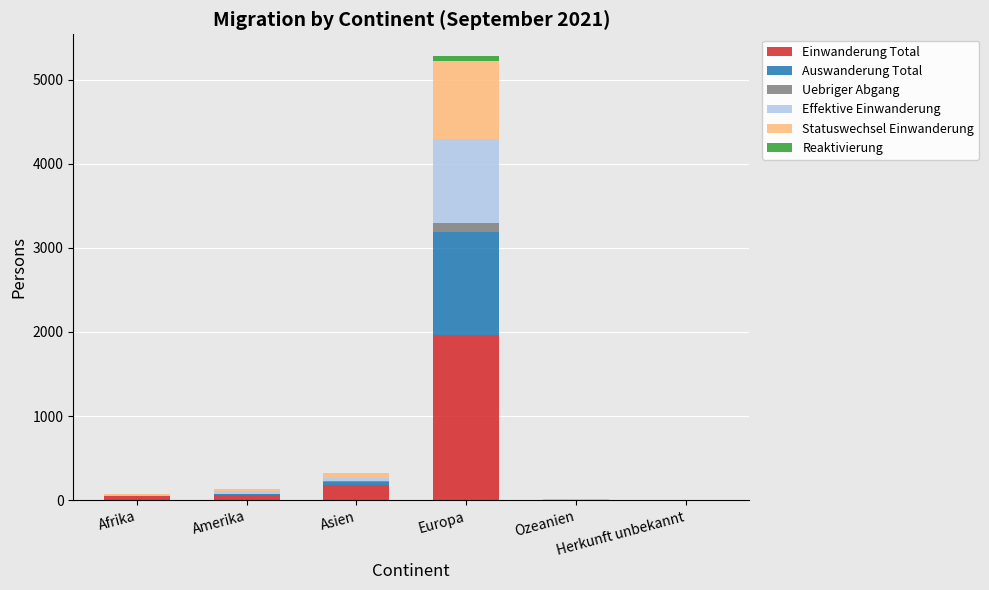

What is the maximum value for Einwanderung Total?

1968